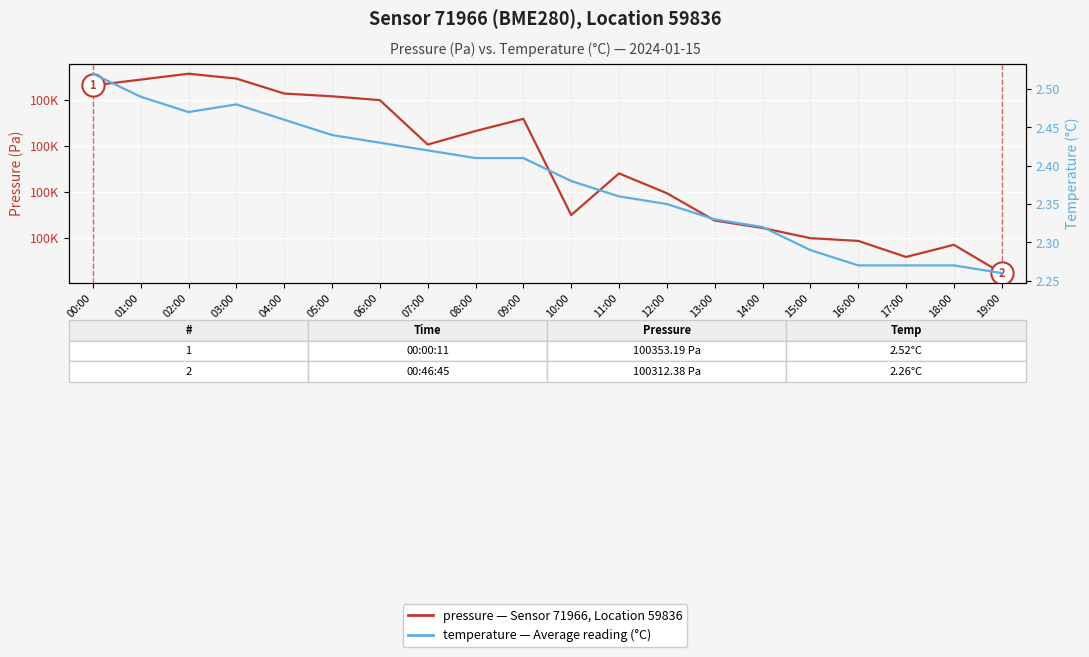

How many lines are shown in the chart?

2